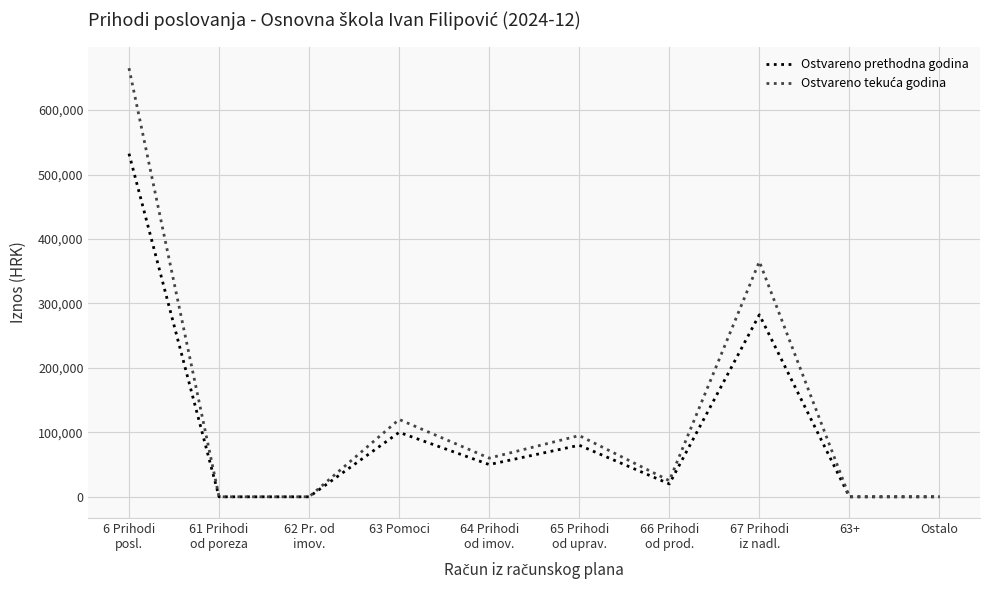

Is this an area chart (filled region under the line)?

No